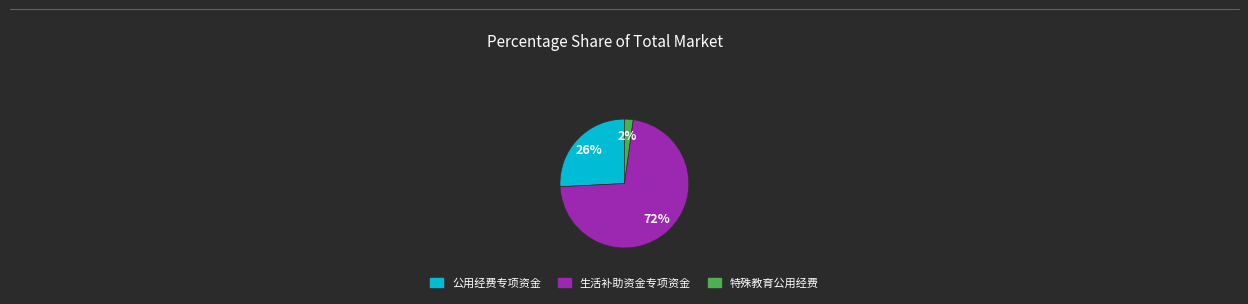

To the nearest percent, what is the difference between the largest and smallest slice percentages?

70%